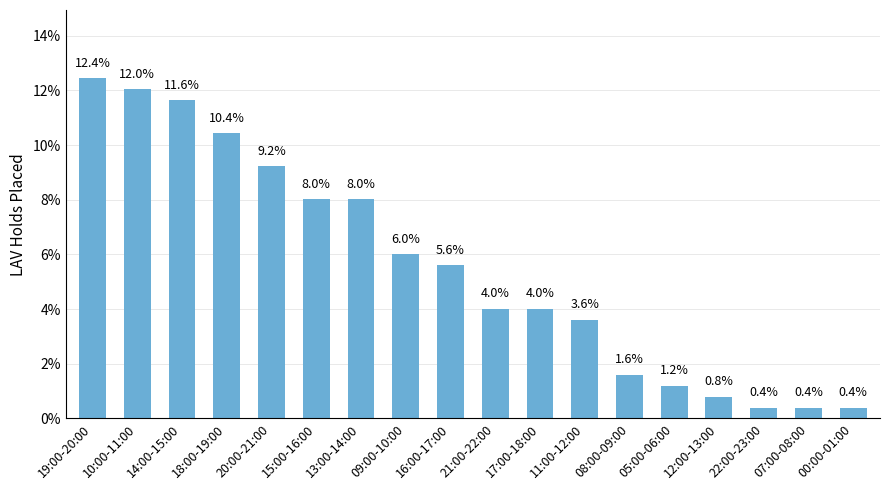

What is the smallest value displayed?

0.4